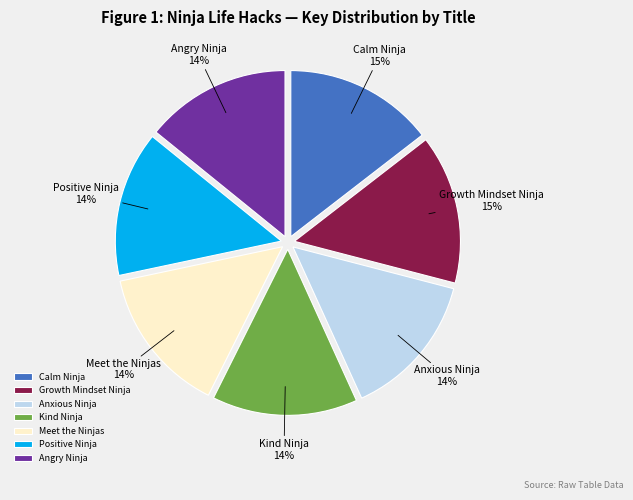

Do Growth Mindset Ninja and Positive Ninja together represent more than half of the pie?

No